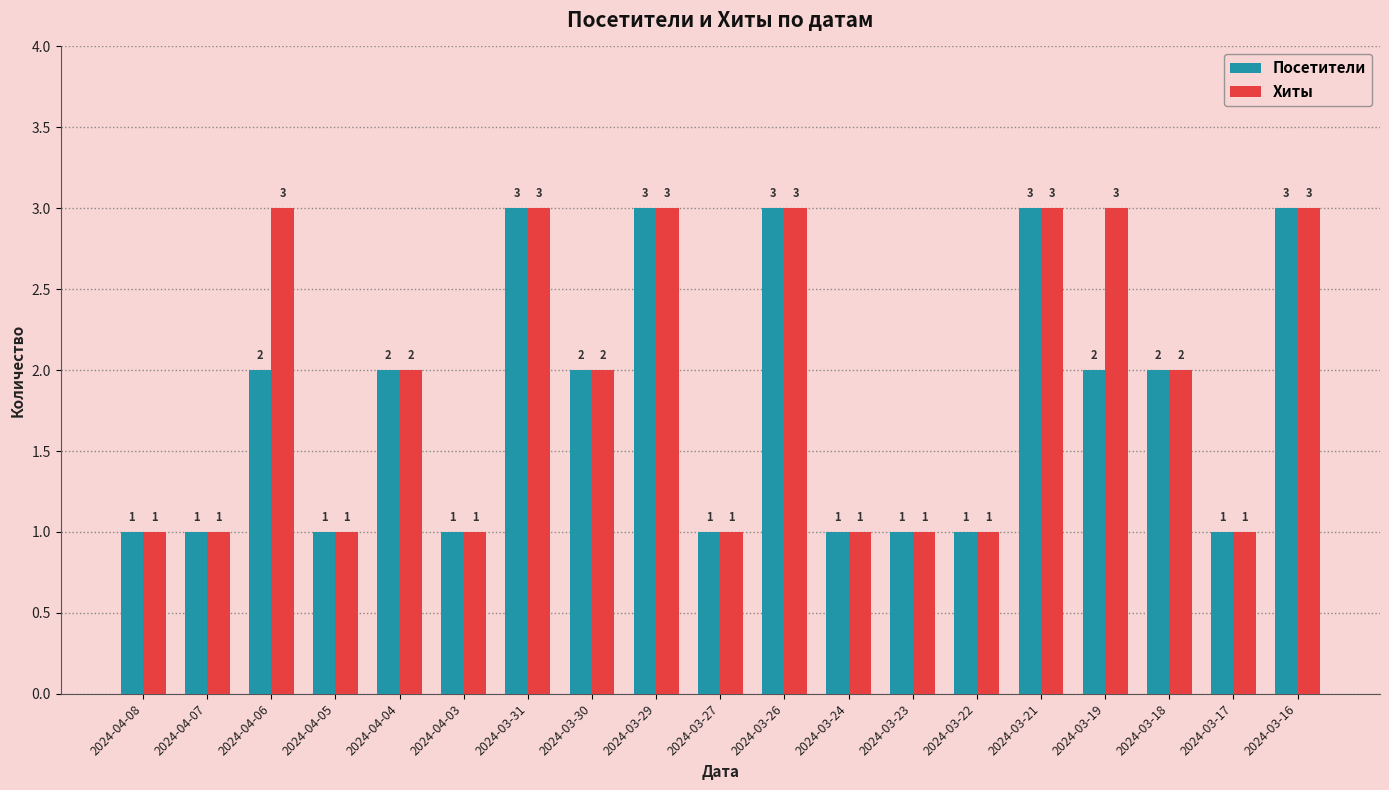

List the series in order of their overall mean, lowest first.

Посетители, Хиты